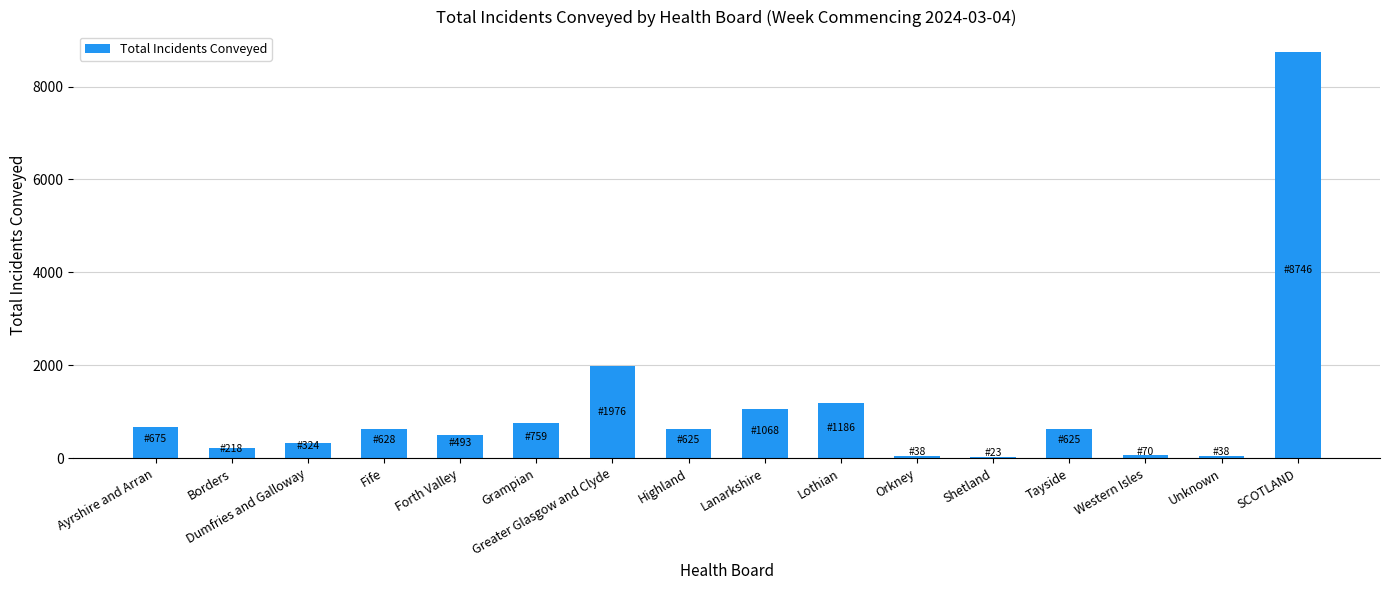

At which category does the chart reach its peak across all series?

SCOTLAND